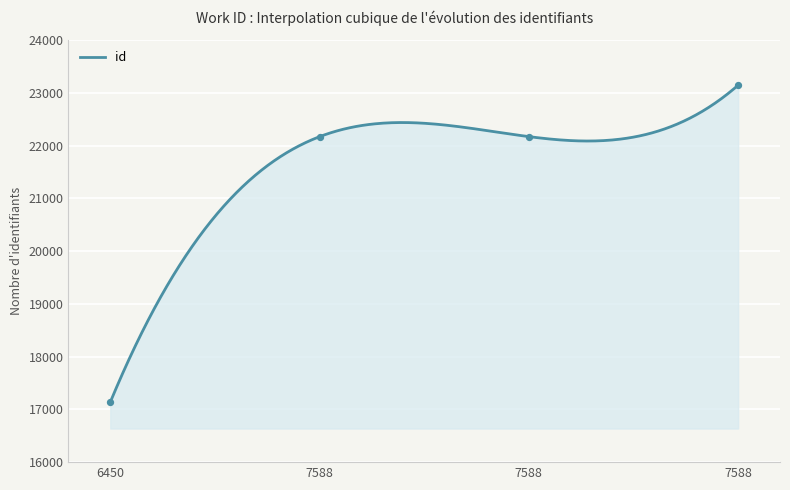

Which has a higher value, 7588 or 7588?

7588